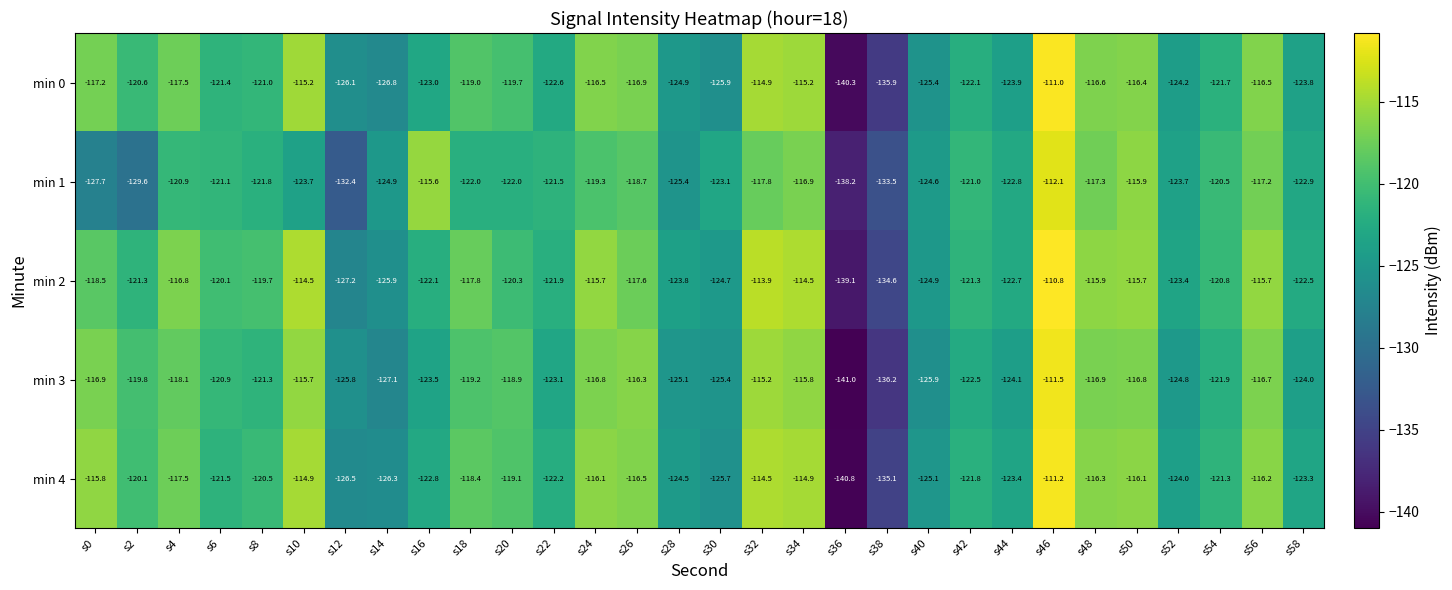

List the series in order of their peak value, highest first.

min 2, min 0, min 4, min 3, min 1